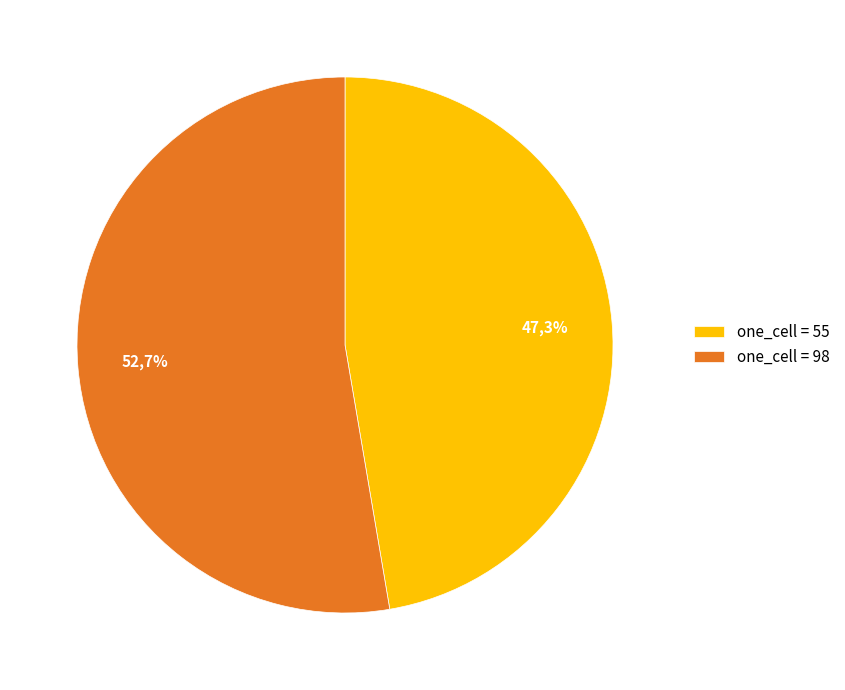

How many segments does this pie chart have?

2